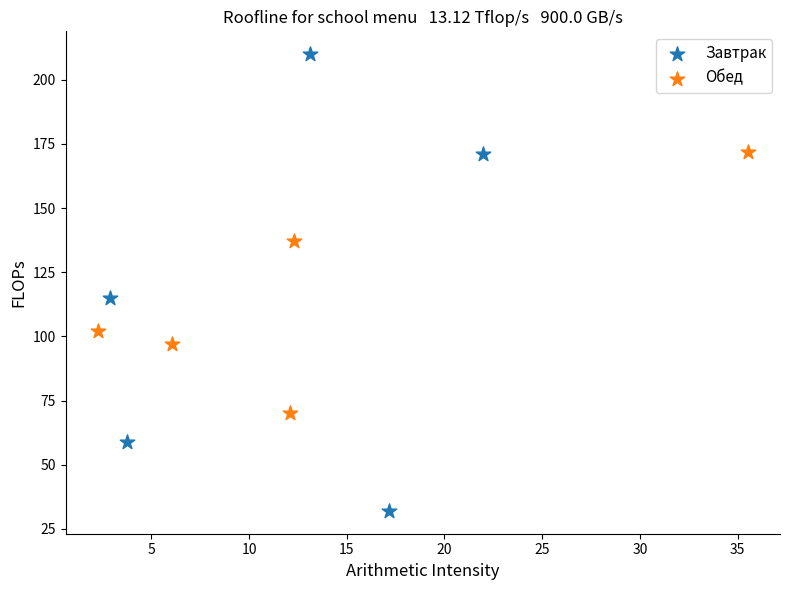

What are all the series names shown in the legend?

Завтрак, Обед